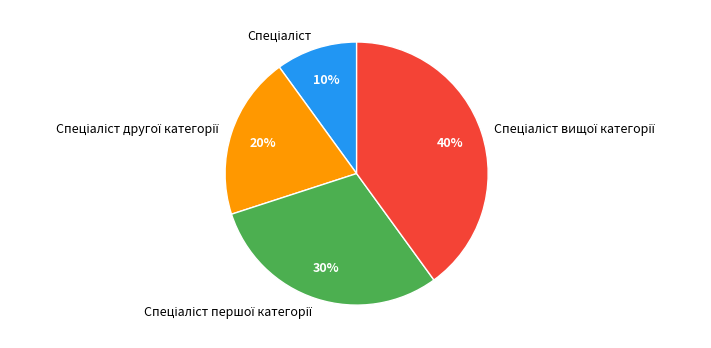

To the nearest percent, what is the difference between the largest and smallest slice percentages?

30%